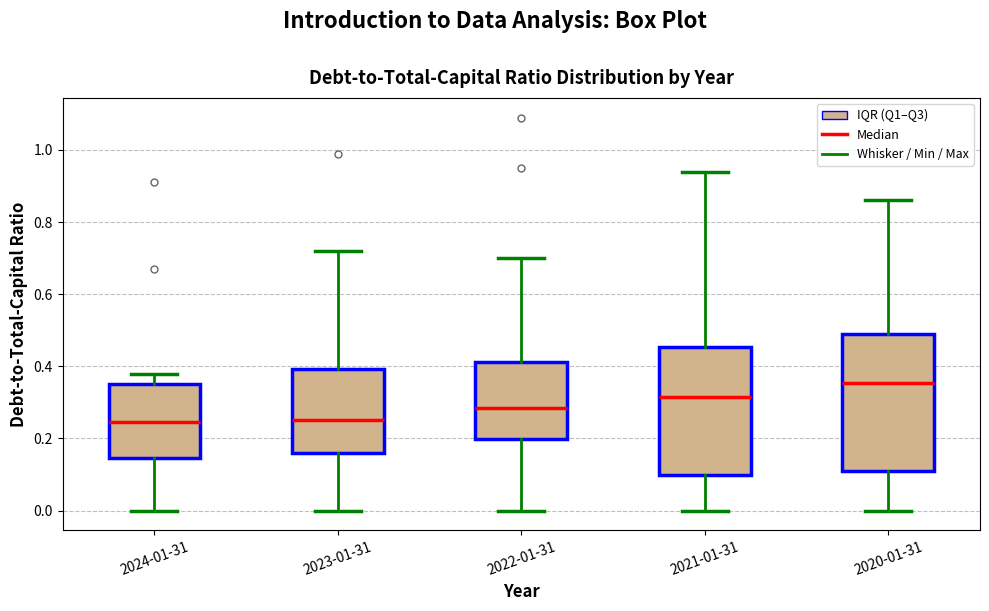

Reading left to right, transcribe this box plot: for each box, give where its median line is, the range the box spans, and where its two whiskers end, as read against the y-axis. The values are not printed on the chart, so give them approximately, as read against the axis.

2024-01-31: median 0.24, box 0.14 to 0.36, whiskers 0.00 to 0.38
2023-01-31: median 0.26, box 0.16 to 0.40, whiskers 0.00 to 0.72
2022-01-31: median 0.28, box 0.20 to 0.42, whiskers 0.00 to 0.70
2021-01-31: median 0.32, box 0.10 to 0.46, whiskers 0.00 to 0.94
2020-01-31: median 0.36, box 0.12 to 0.50, whiskers 0.00 to 0.86